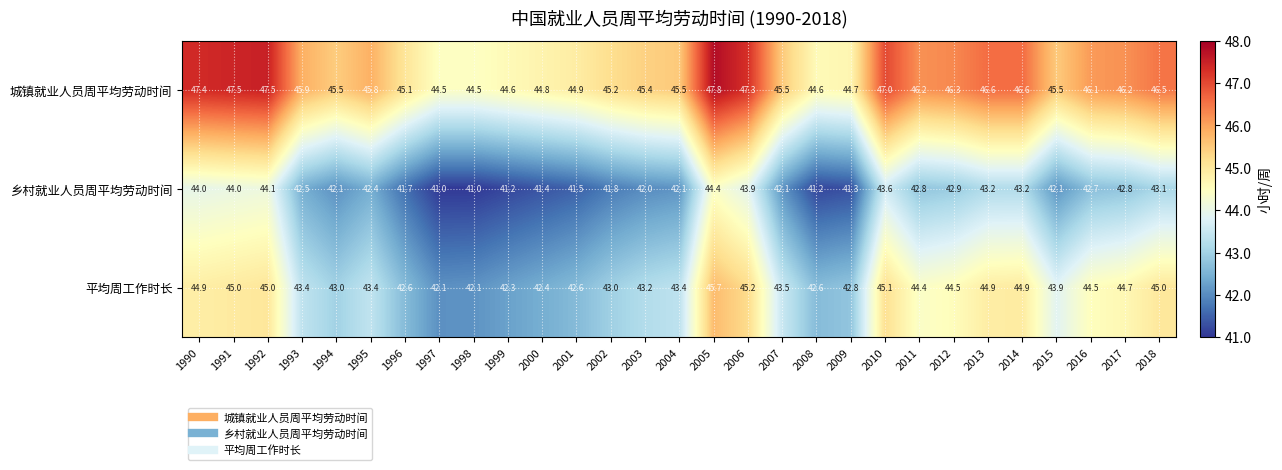

Which series has the largest total across all categories?

城镇就业人员周平均劳动时间